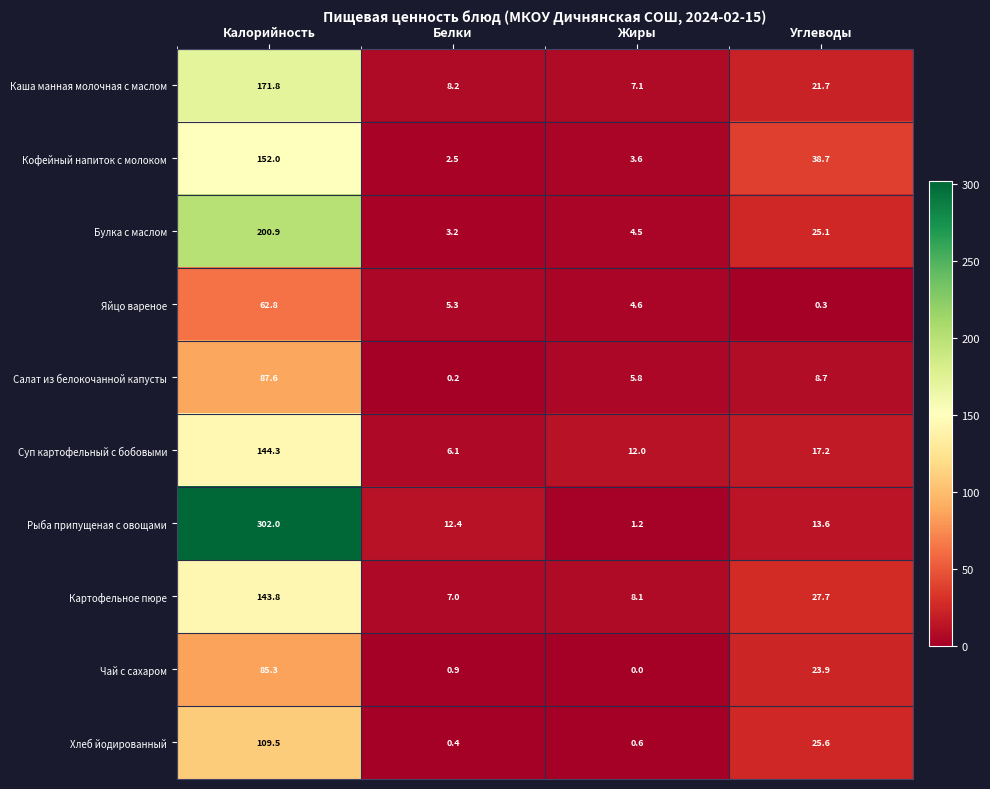

How many data points in Булка с маслом are less than 25?

2